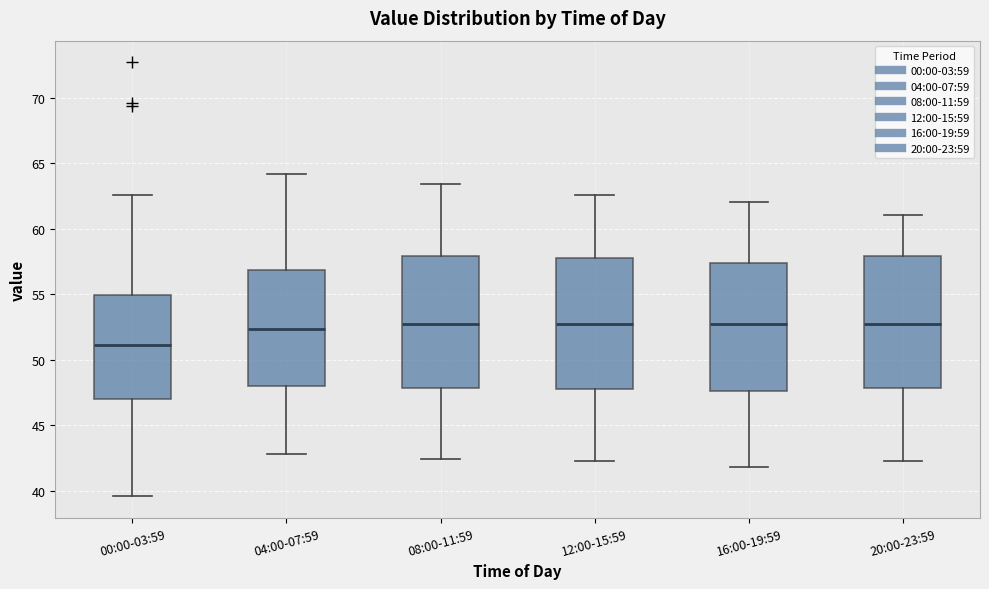

Reading left to right, read every box against the y-axis: the position of its median line, the range the box covers, and the ends of its whiskers. The values are not printed on the chart, so give them approximately, as read against the axis.

00:00-03:59: median 51.0, box 47.0 to 55.0, whiskers 39.5 to 62.5
04:00-07:59: median 52.5, box 48.0 to 57.0, whiskers 43.0 to 64.0
08:00-11:59: median 52.5, box 48.0 to 58.0, whiskers 42.5 to 63.5
12:00-15:59: median 53.0, box 48.0 to 58.0, whiskers 42.5 to 62.5
16:00-19:59: median 52.5, box 47.5 to 57.5, whiskers 42.0 to 62.0
20:00-23:59: median 53.0, box 48.0 to 58.0, whiskers 42.5 to 61.0